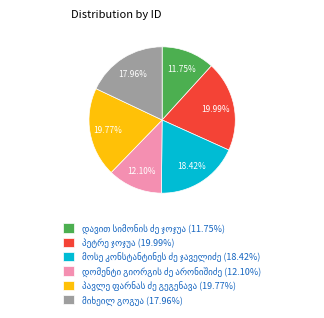

Count the number of slices in the pie.

6